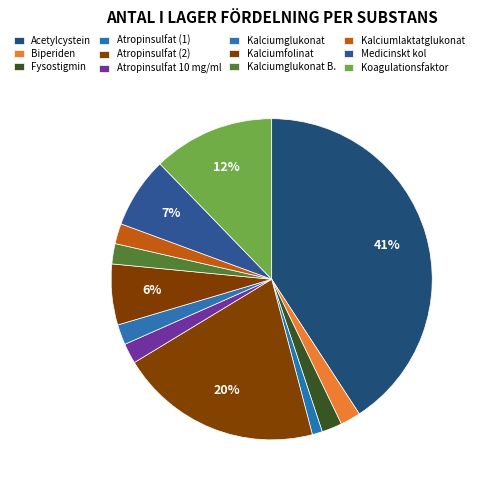

How many segments does this pie chart have?

12